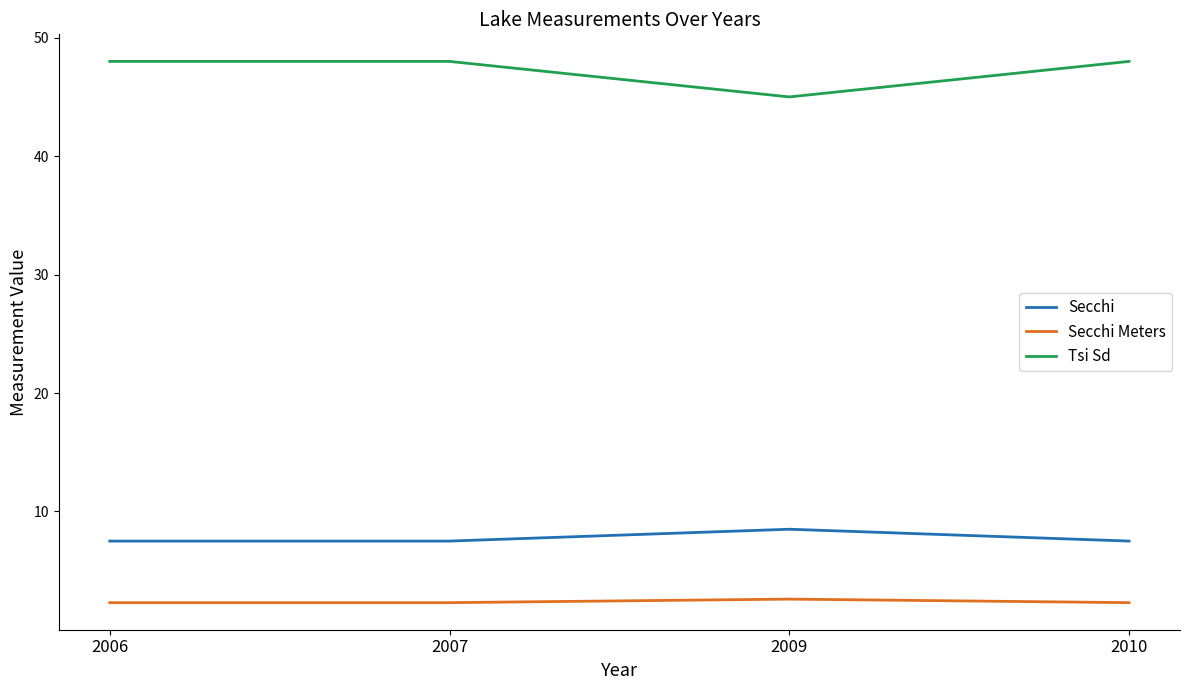

What is the highest value of the Tsi Sd series?

48.0